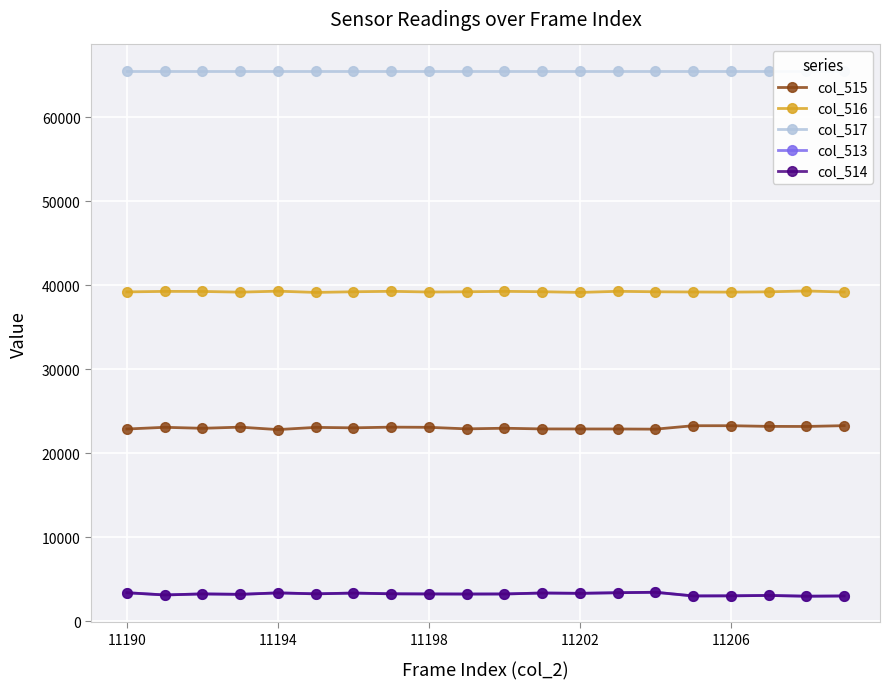

Count the number of categories in the chart.

20